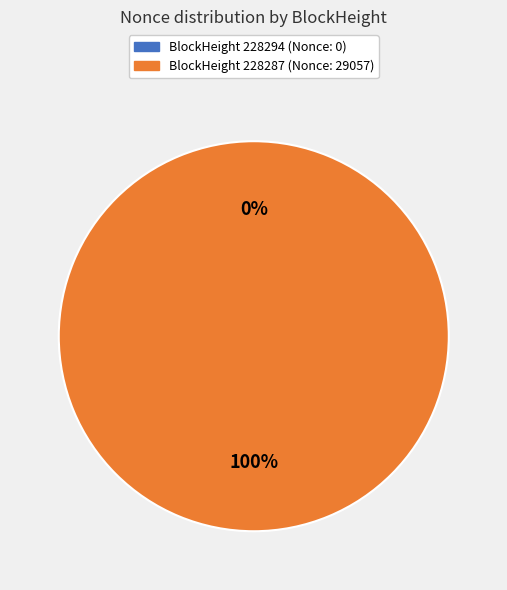

What is the total percentage of 228294 and 228287?

100.0%